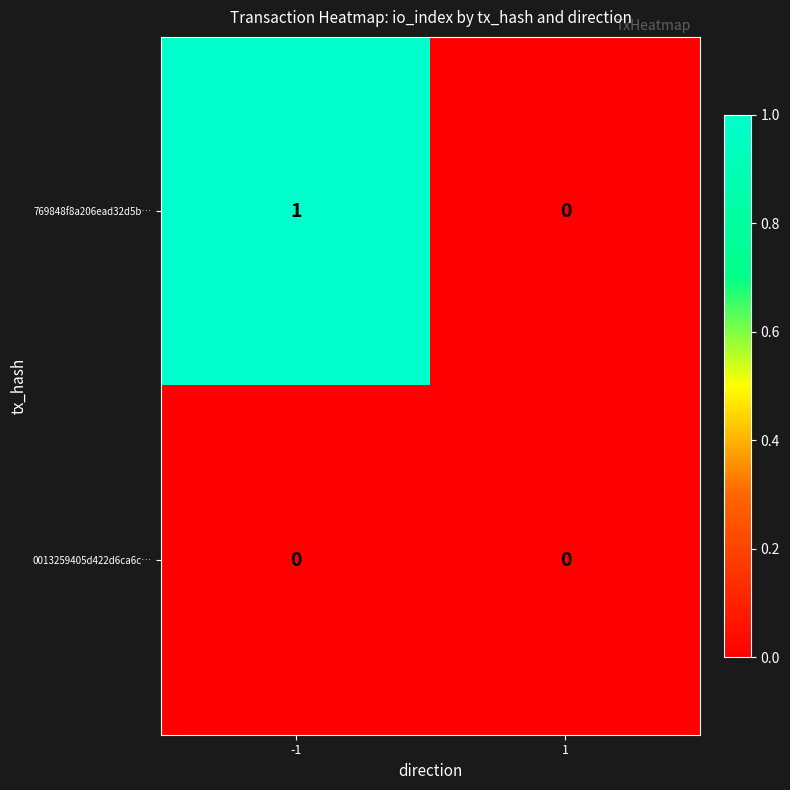

Is it true that 0013259405d422d6ca6c… equals 0 at -1?

True